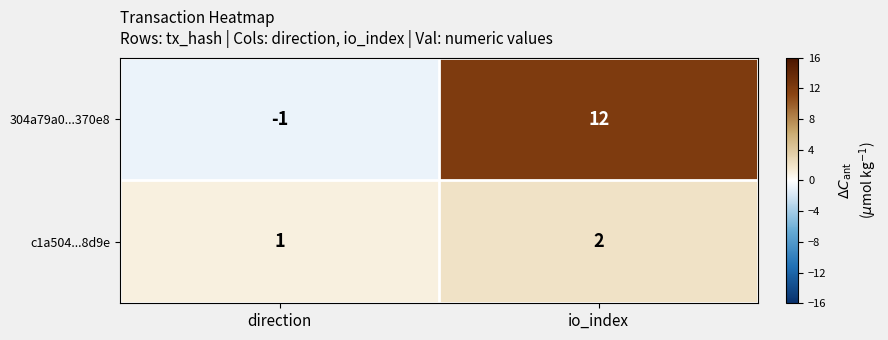

What is the difference between the highest and lowest values at io_index?

10